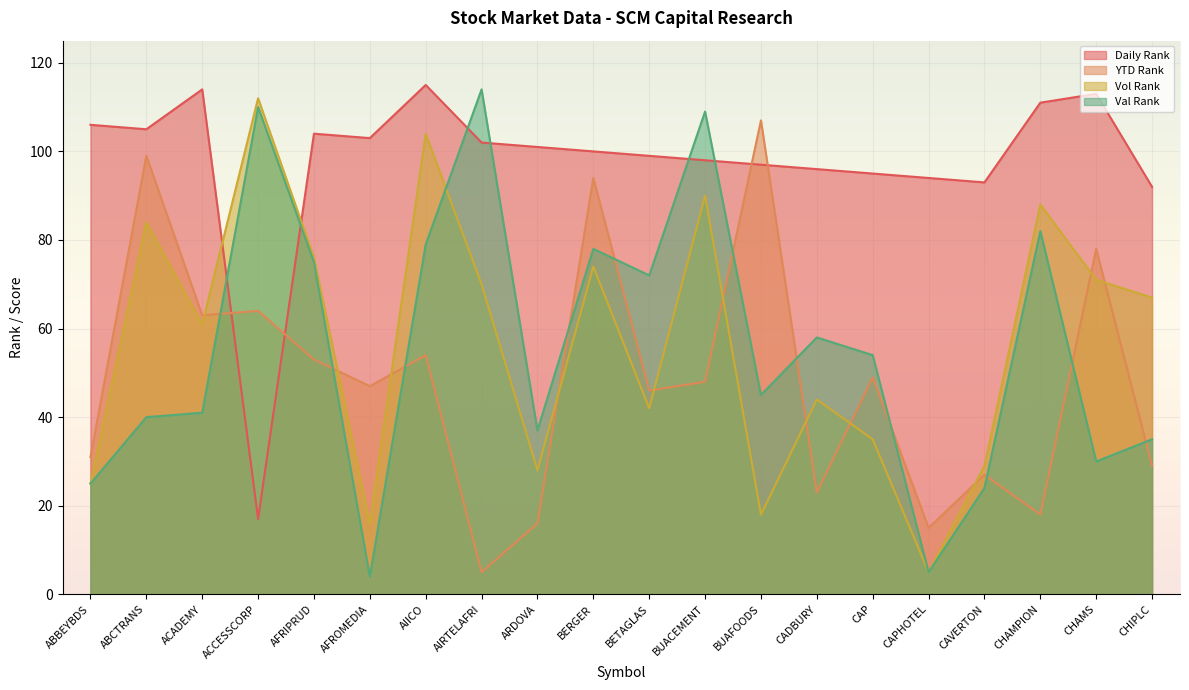

The Daily Rank series shows 171 at AFROMEDIA. True or false?

False